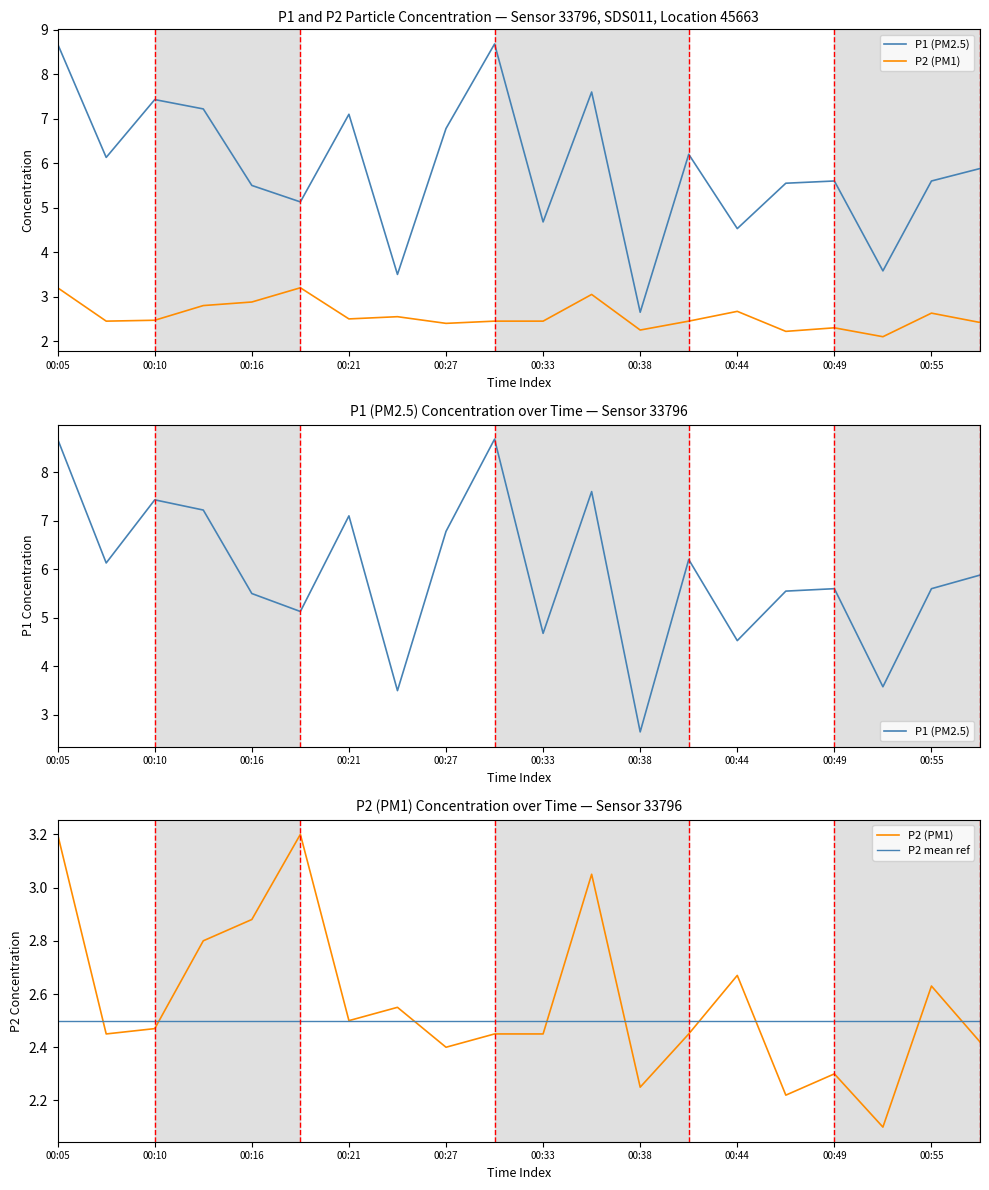

At which category does P2 reach its first local peak?

00:19